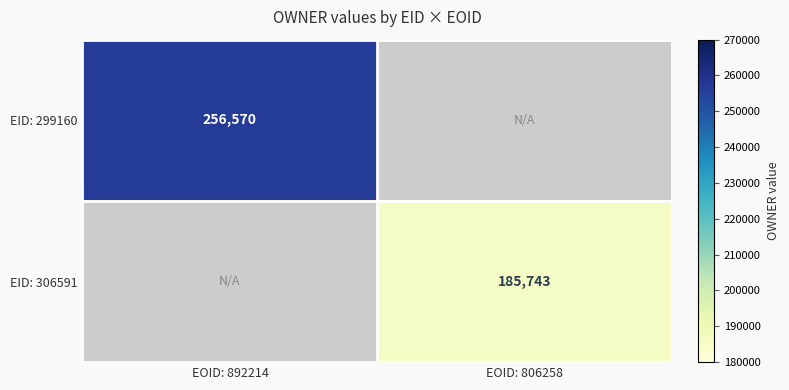

True or false: EID: 306591 has a value of 38991 at EOID: 806258.

False